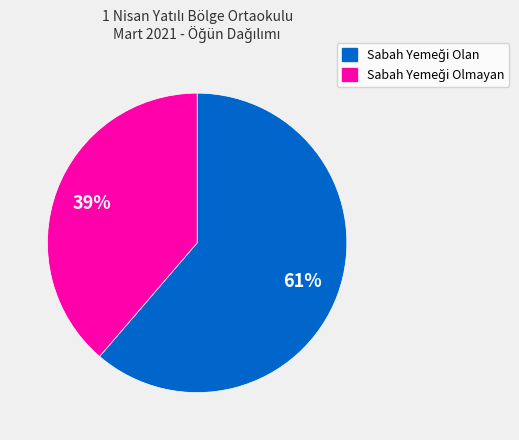

To the nearest percent, what is the average slice percentage?

50%